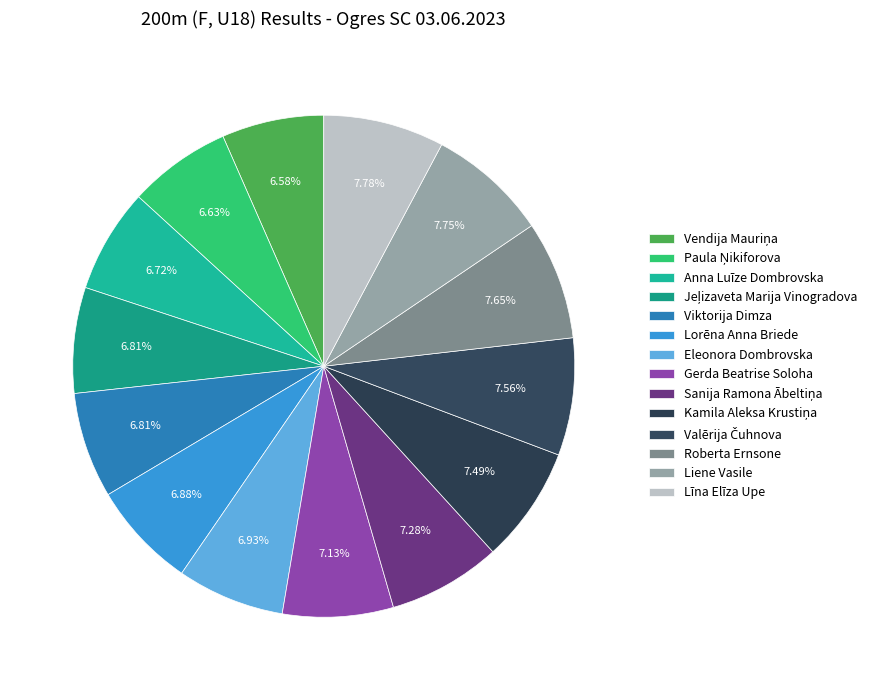

To the nearest percent, what is the combined percentage of Viktorija Dimza and Anna Luīze Dombrovska?

14%